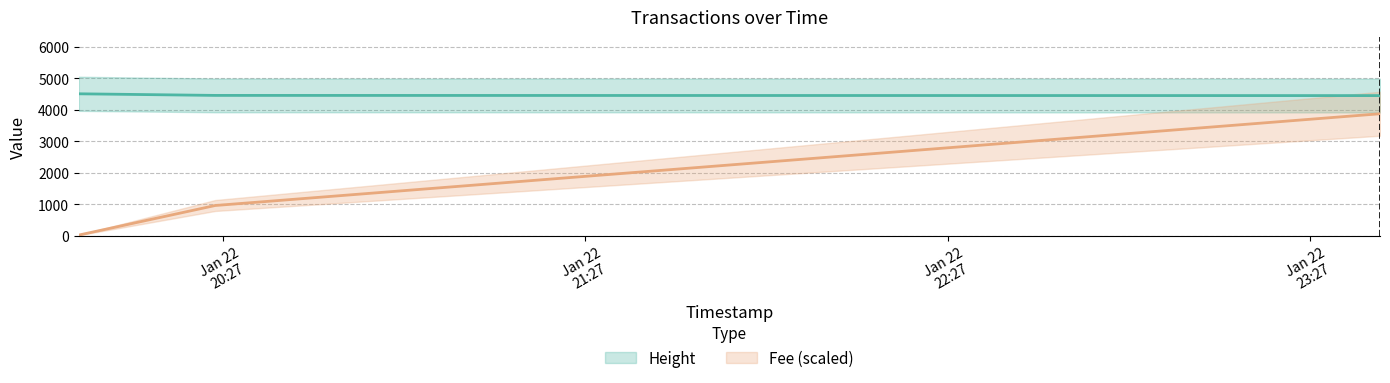

Rank the categories by Height value from lowest to highest.

2019-01-22 23:38:38, 2019-01-22 20:25:40, 2019-01-22 20:03:05